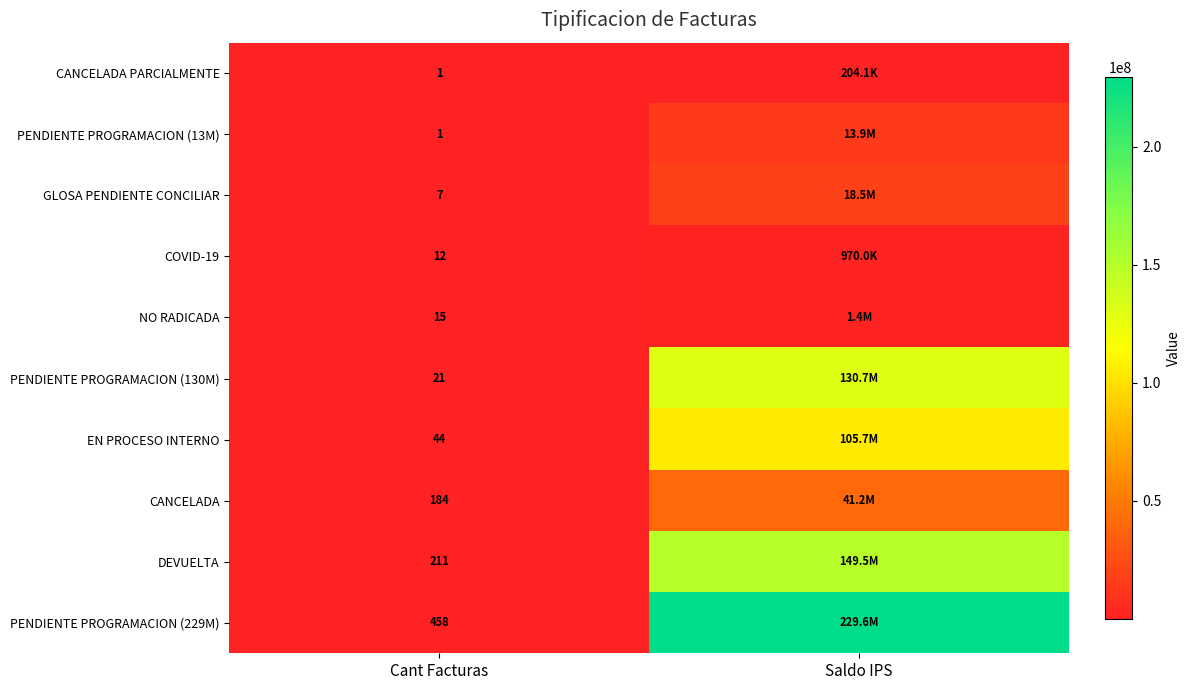

The NO RADICADA series shows 15 at Cant Facturas. True or false?

True